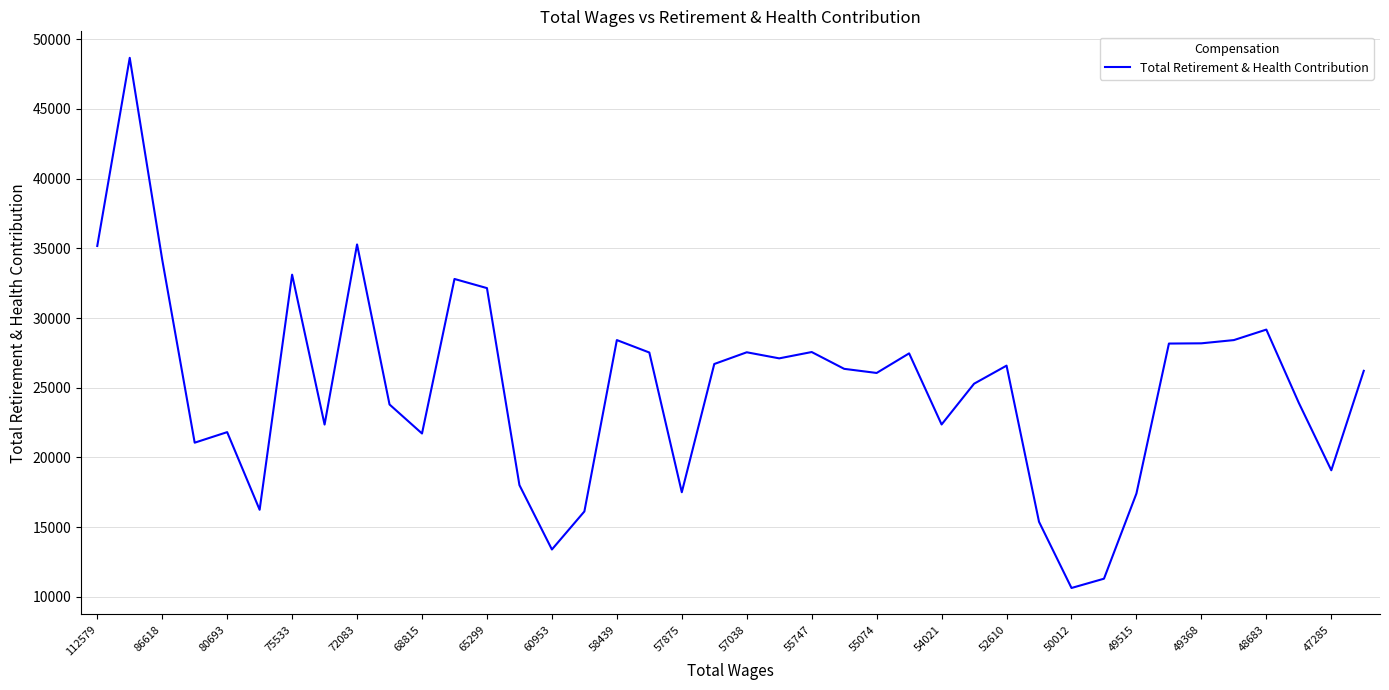

True or false: the data has more than 0 interior local peaks.

True